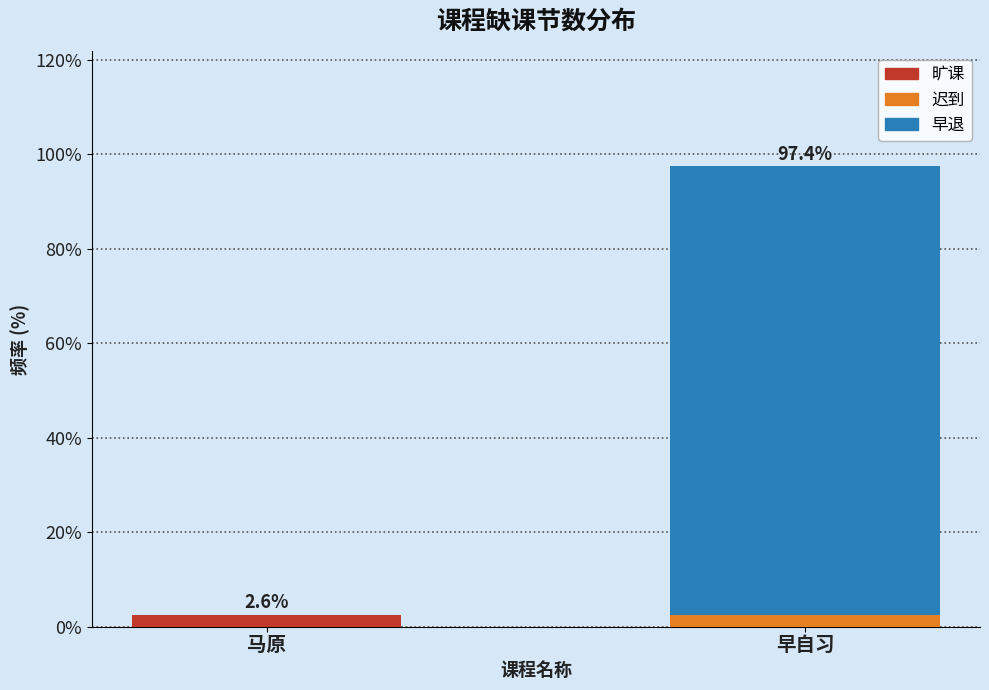

Reading left to right, what are the values for 旷课?

马原=2.6	早自习=0.0